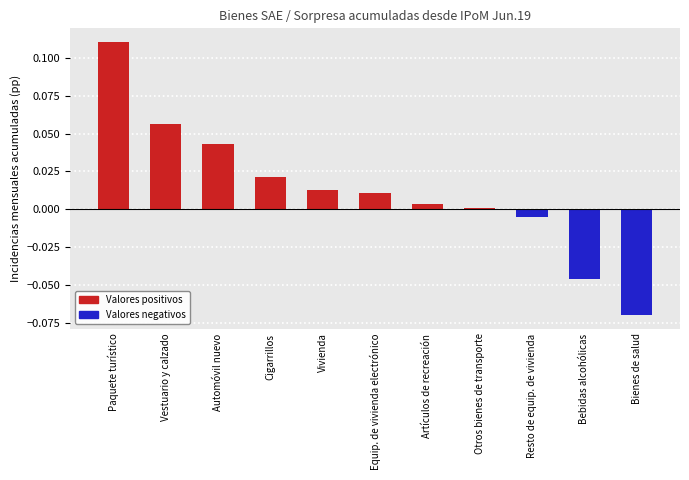

Which category has the highest value across all series?

Paquete turístico